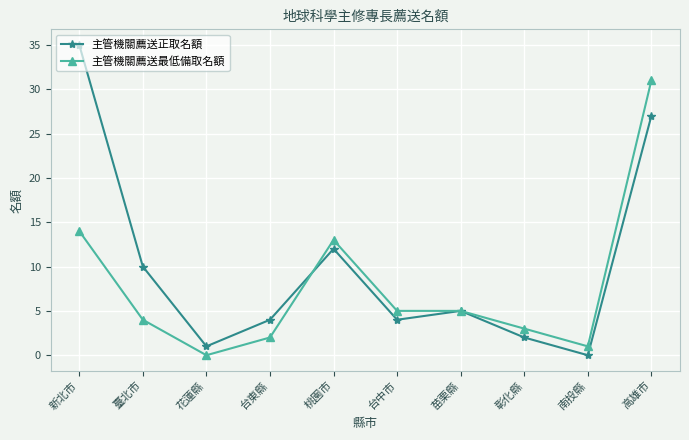

What position from the left is 苗栗縣?

7